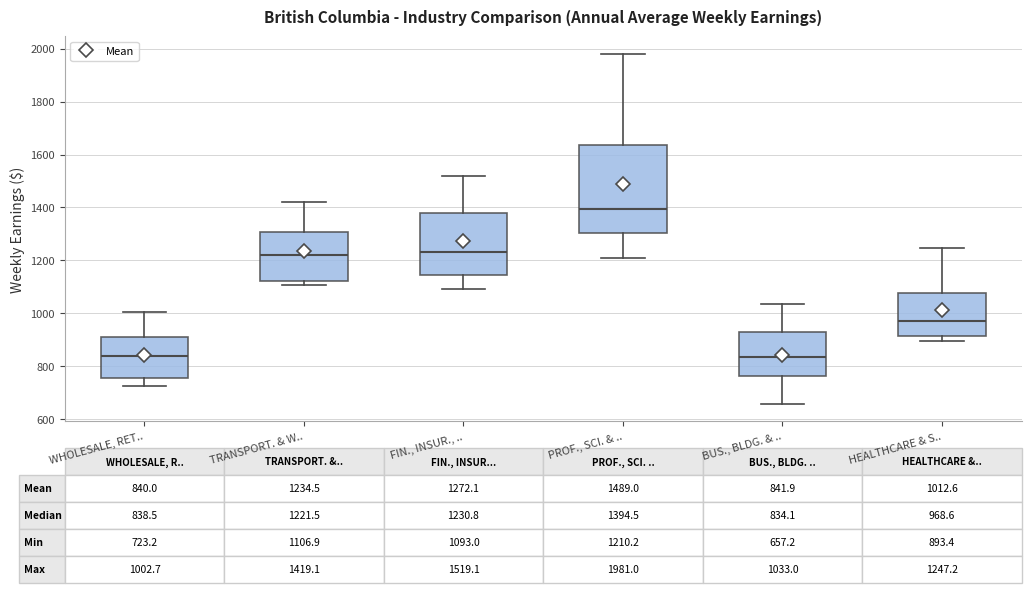

Which box is the tallest, from its lower edge to its upper edge?

PROF., SCI. & ..